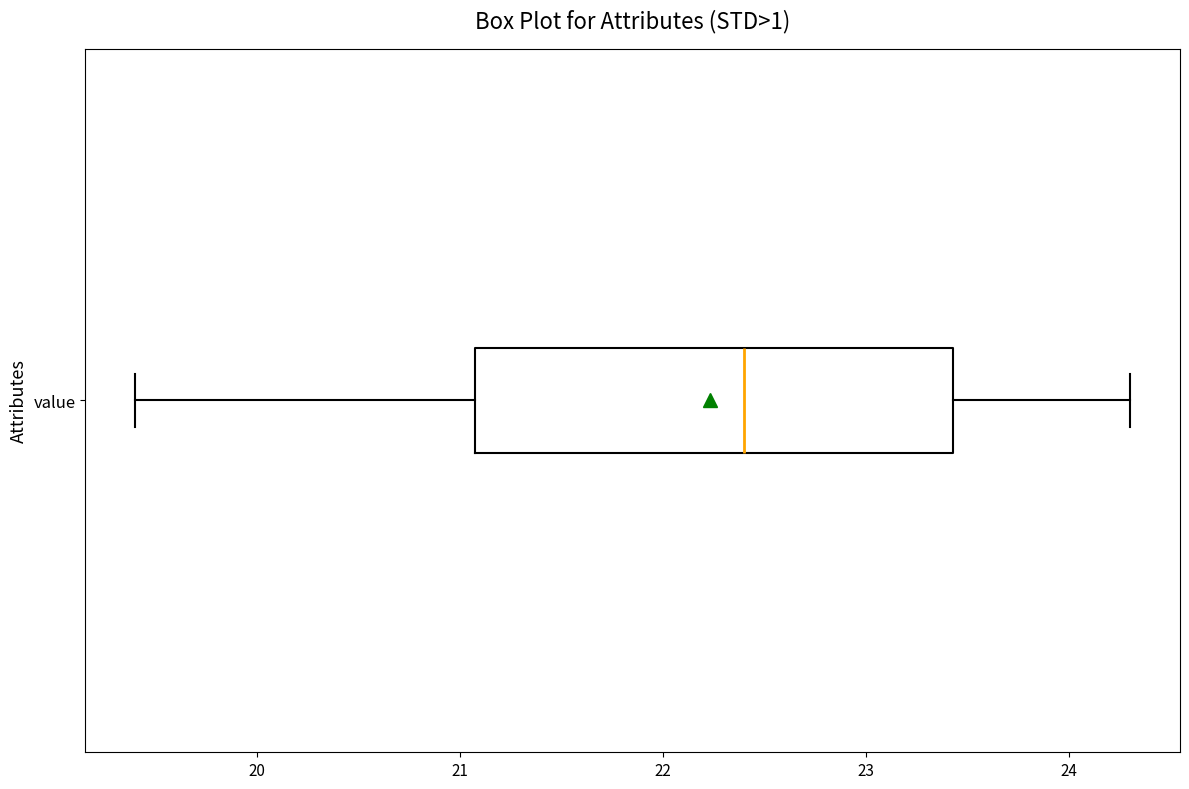

Where does the median line of the box for value sit on the x-axis? The values are not printed on the chart, so give them approximately, as read against the axis.

22.4